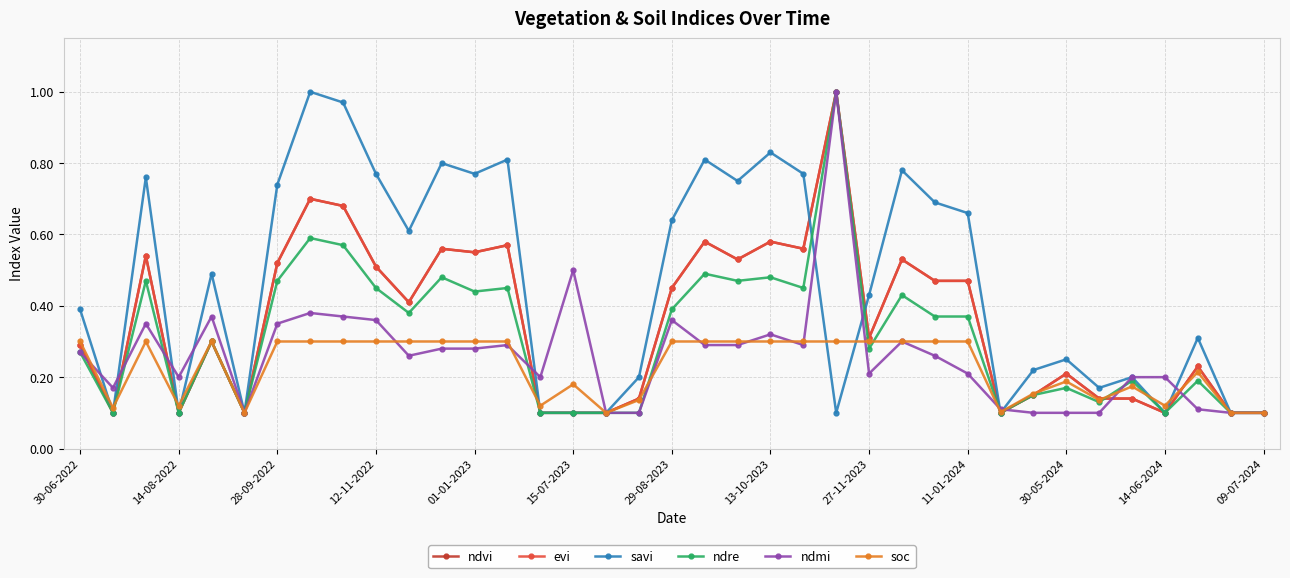

What is the average value of the ndvi series?

0.4